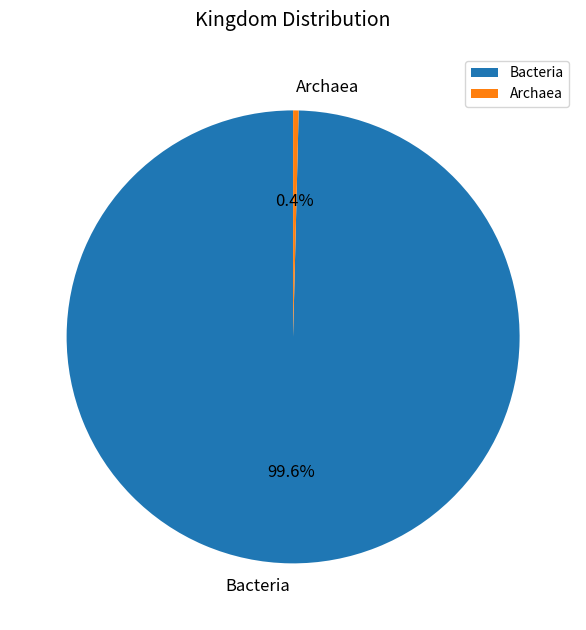

To the nearest percent, what percentage of the pie is Bacteria?

100%